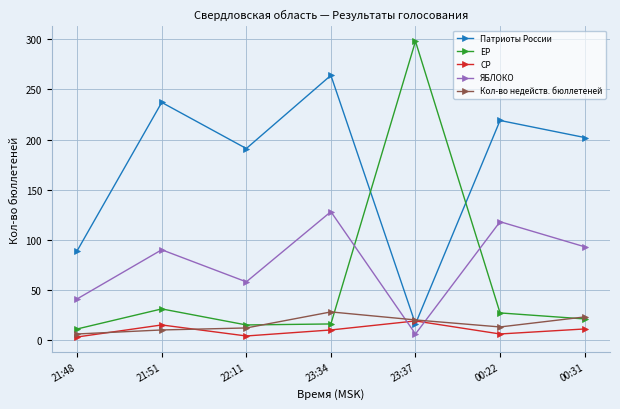

At how many categories does at least one series exceed 145?

6